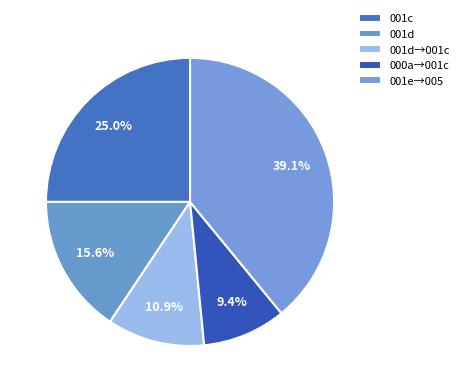

Which slice is the largest?

001e→005